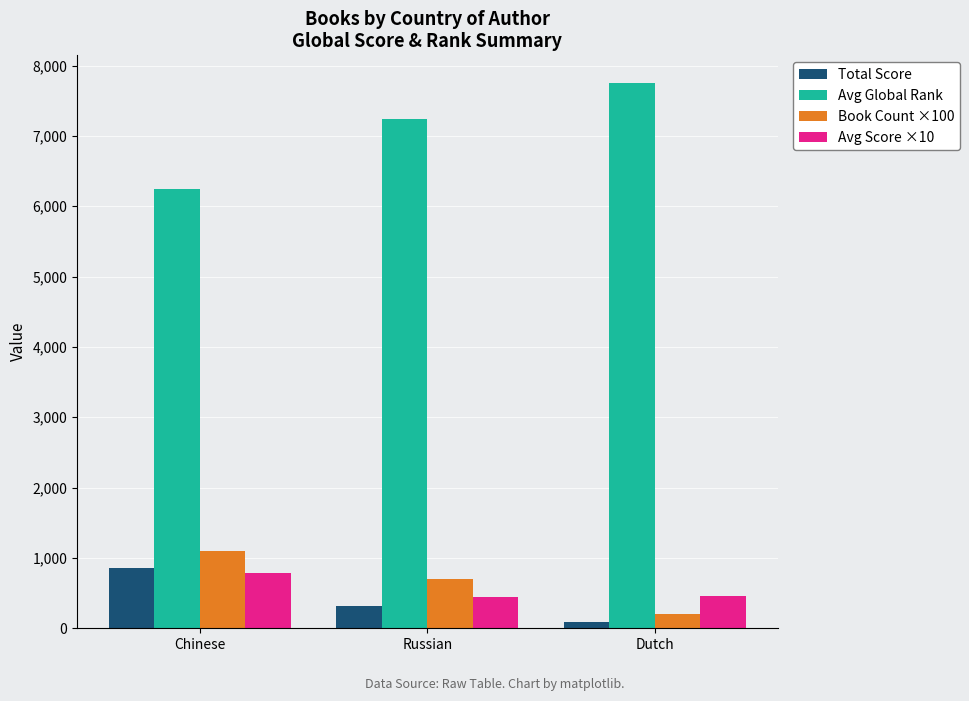

What is the spread (max minus min) of values at Chinese?

5464